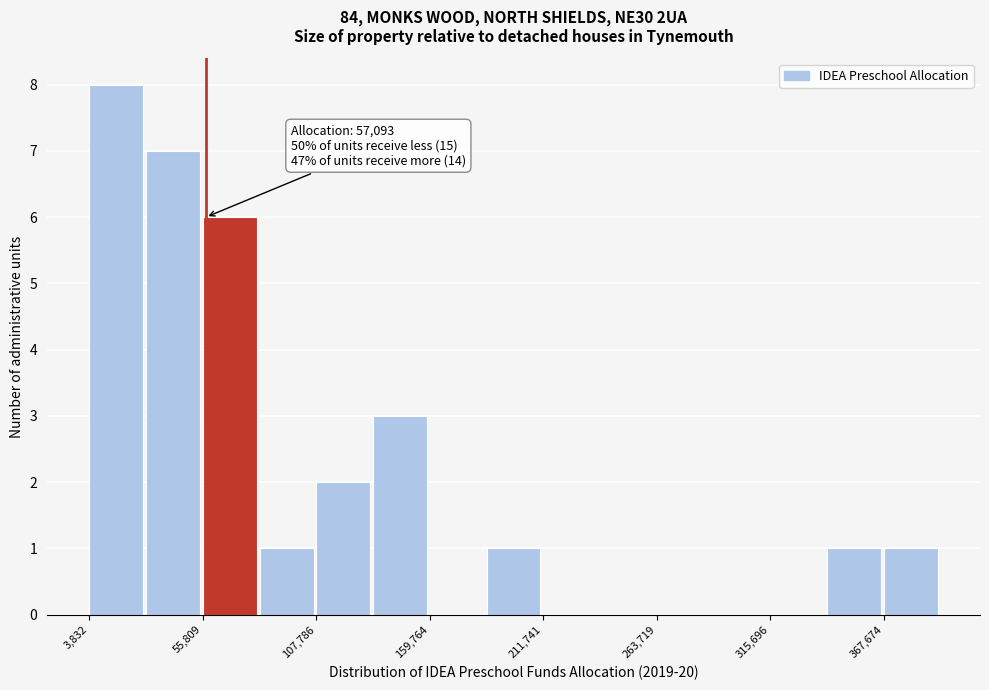

Read against the x-axis, roughly where is the centre of the tallest bar?

20000